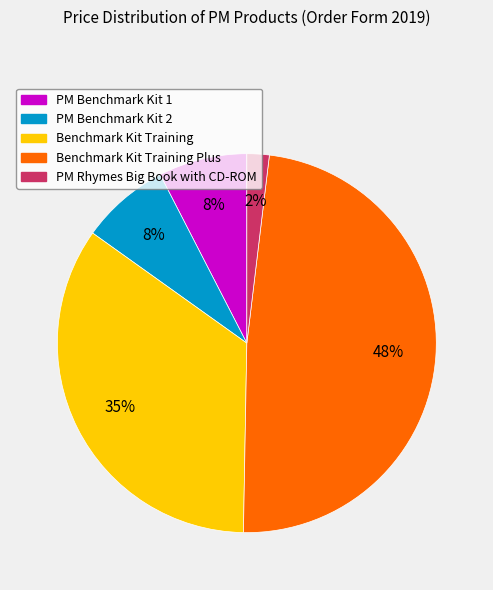

To the nearest percent, what is the average slice percentage?

20%